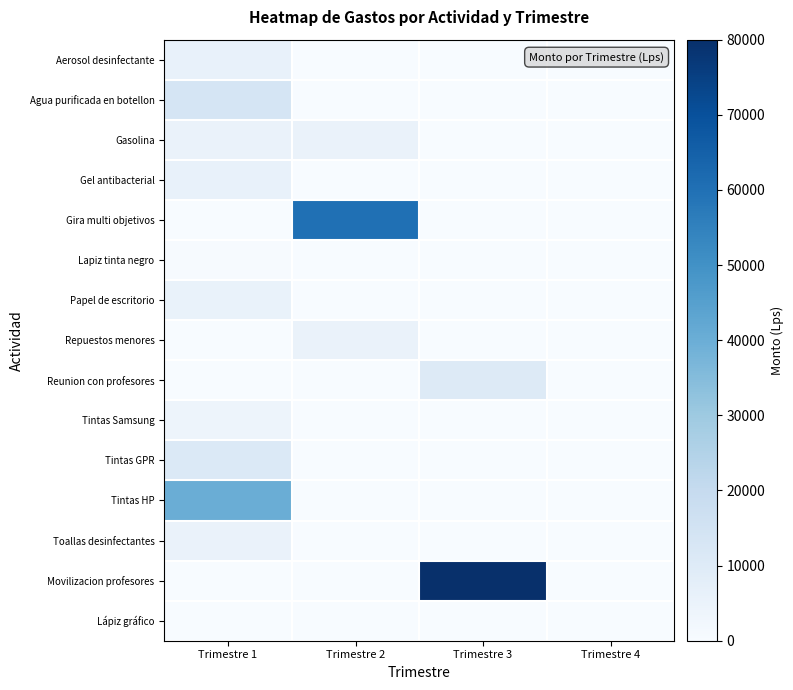

What is the spread (max minus min) of values at Trimestre 1?

40000